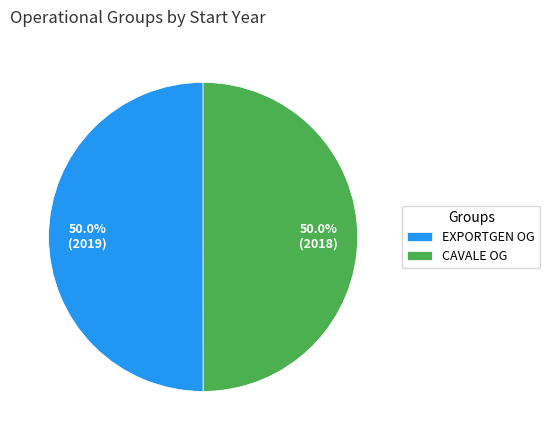

Combined, do CAVALE OG and EXPORTGEN OG account for over 50%?

Yes